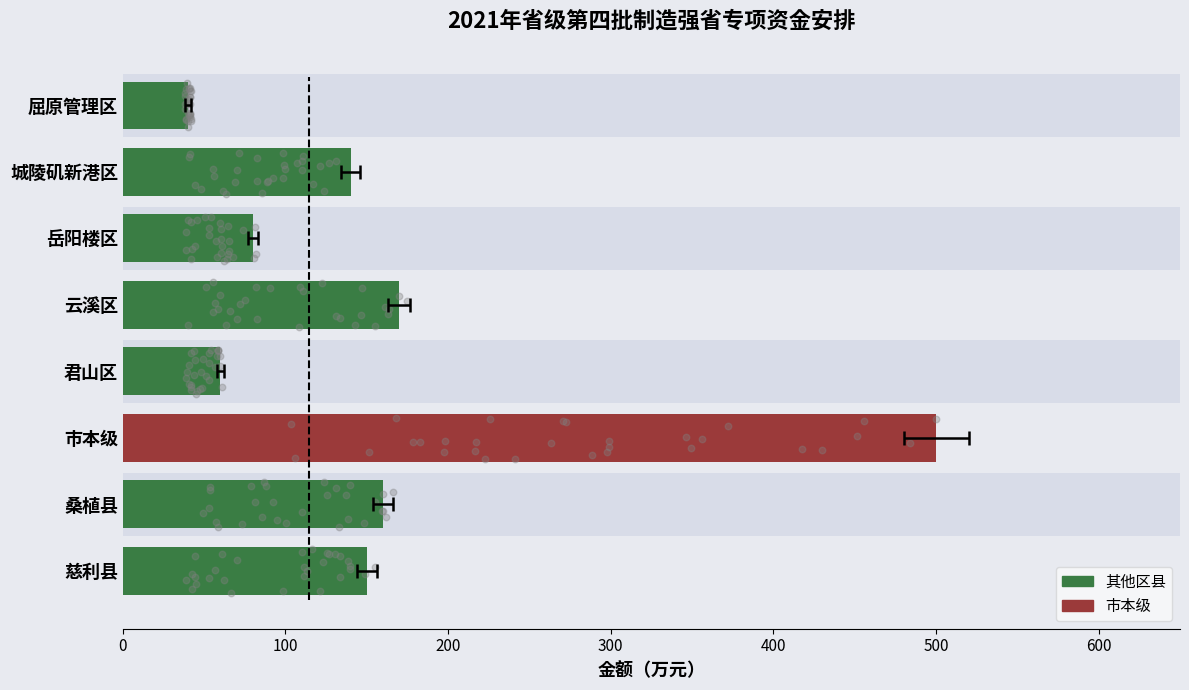

What is the change in value from 屈原管理区 to 市本级?

+460